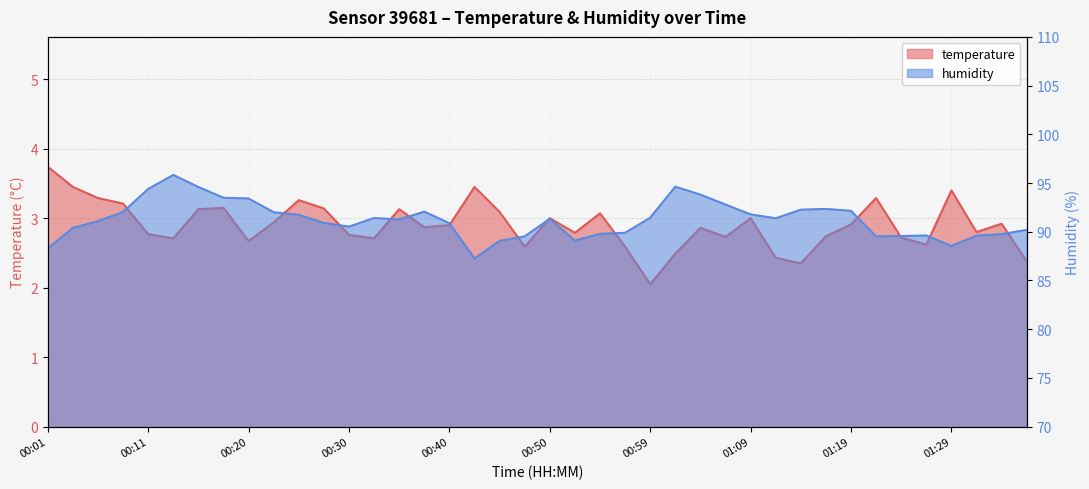

True or false: temperature has a value of 5.6 at 00:06.

False